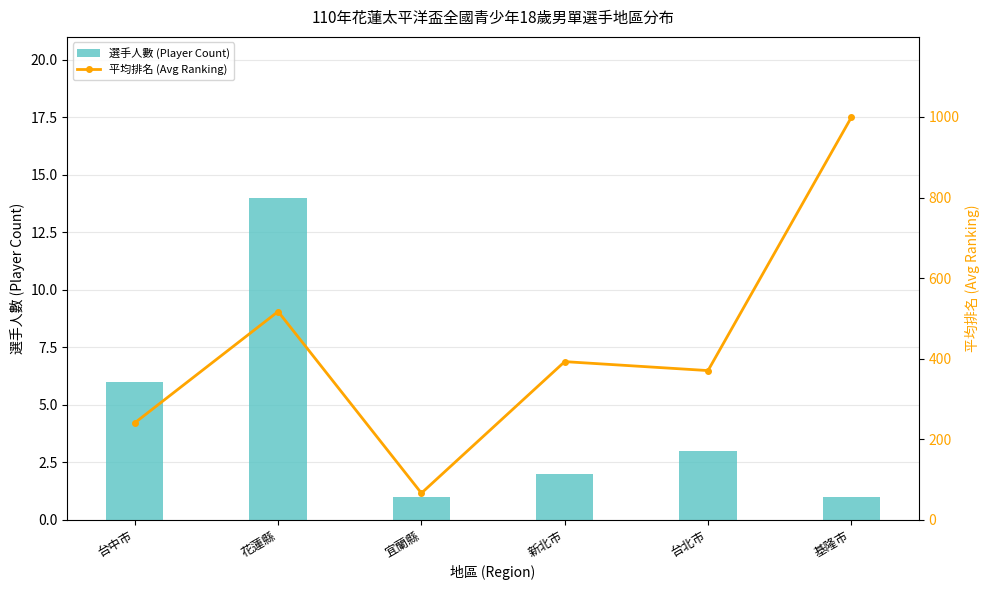

The value of 選手人數 (Player Count) at 新北市 is 1.0. True or false?

False